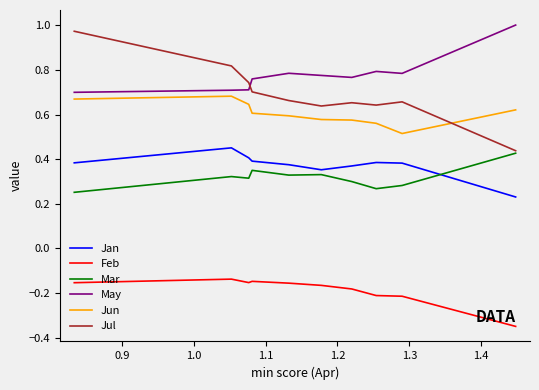

Which series has the widest spread of values?

Jul